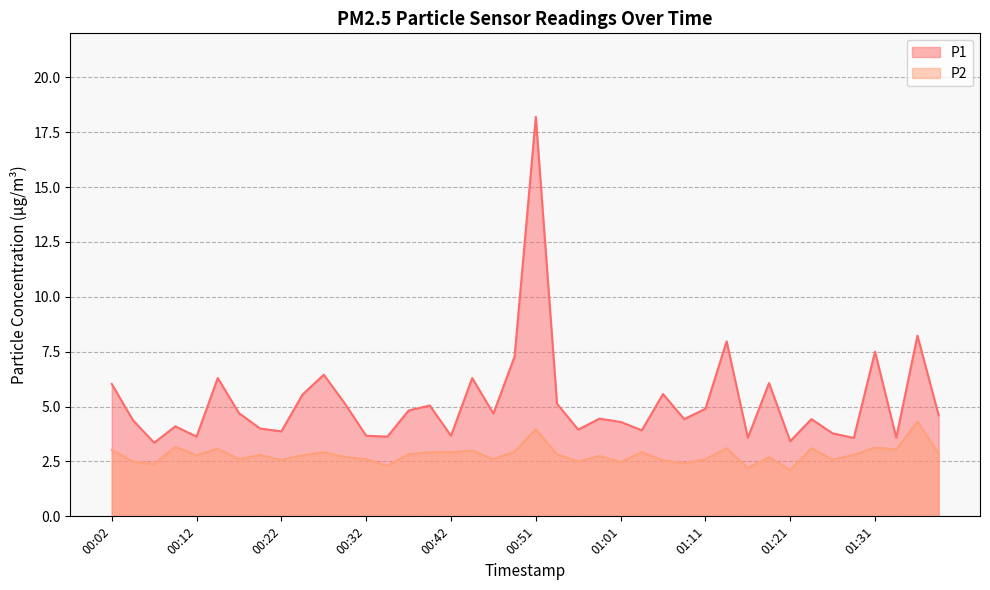

What is the label of the 35th point from the left?

01:26